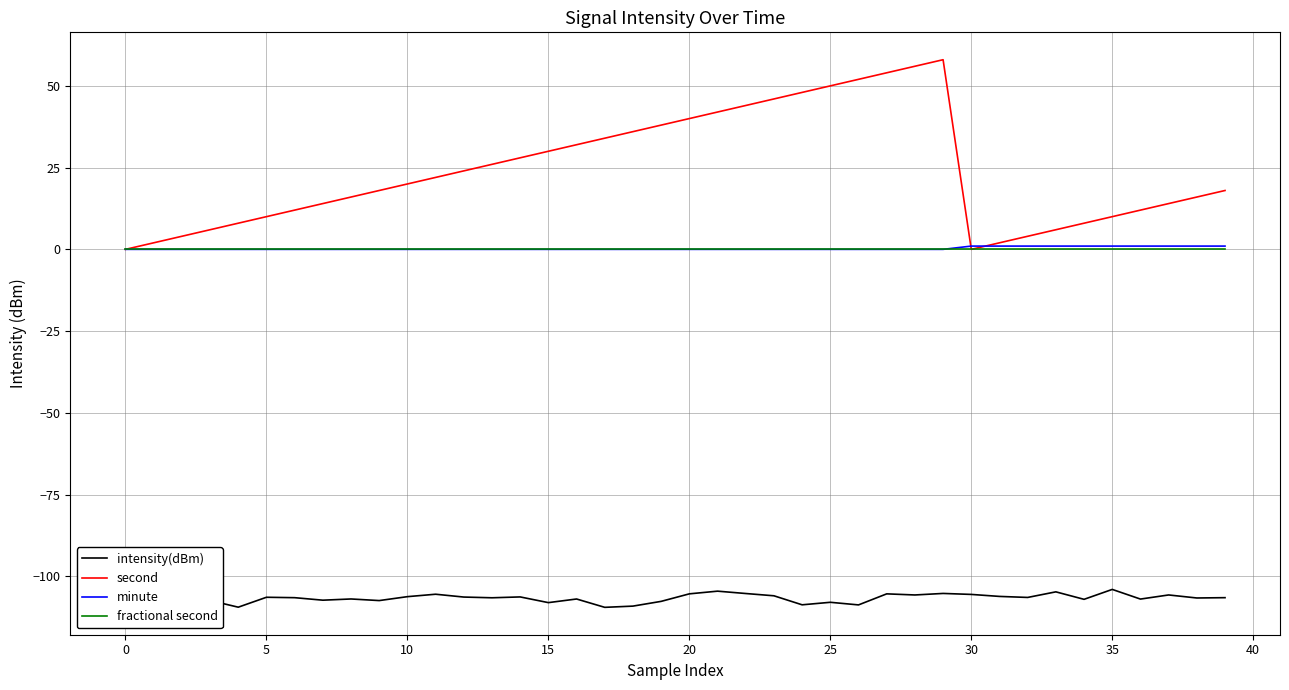

How many lines are shown in the chart?

4